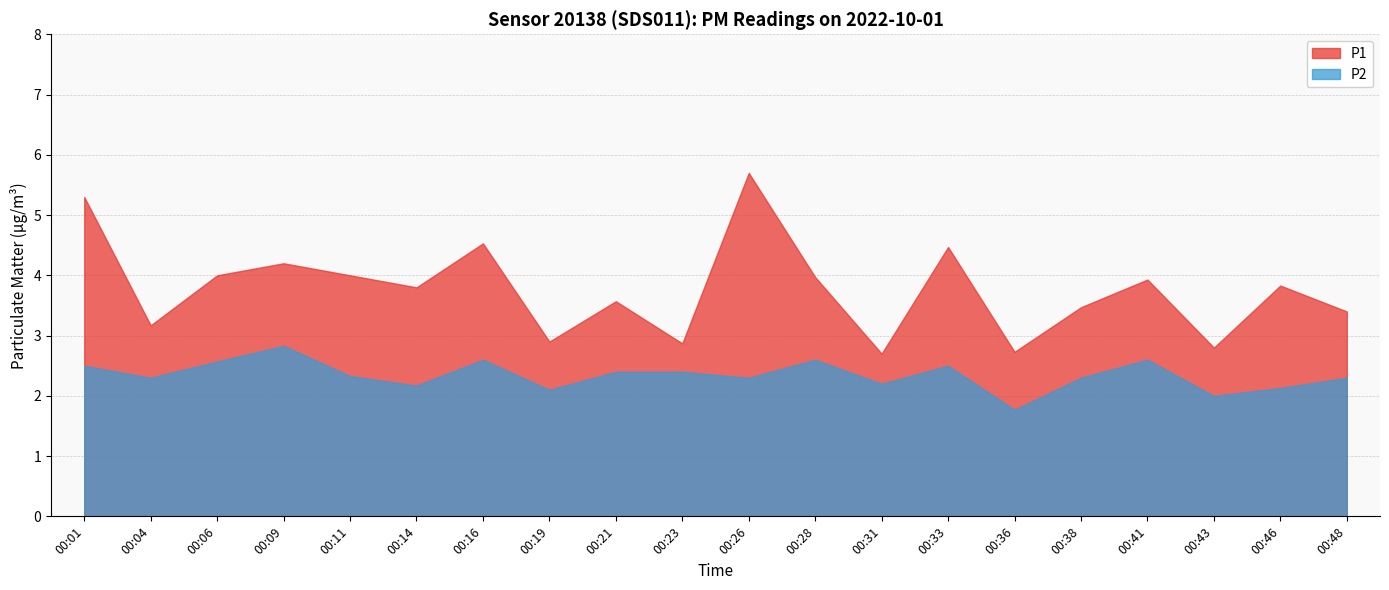

Does the chart have visible grid lines?

Yes